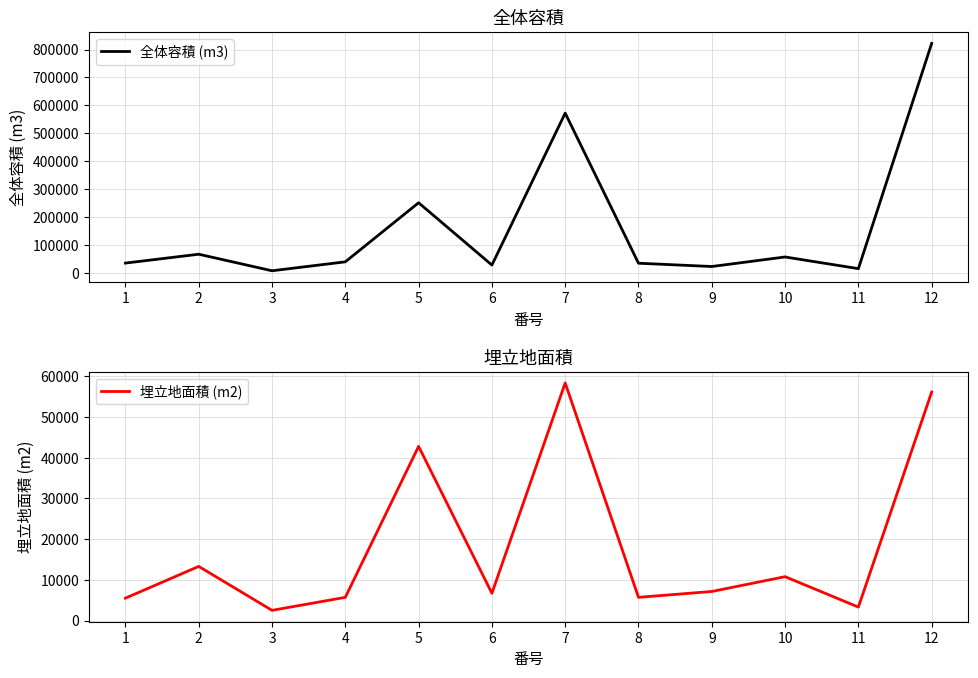

Where is 埋立地面積 (m2) nearest to the value 30450?

5